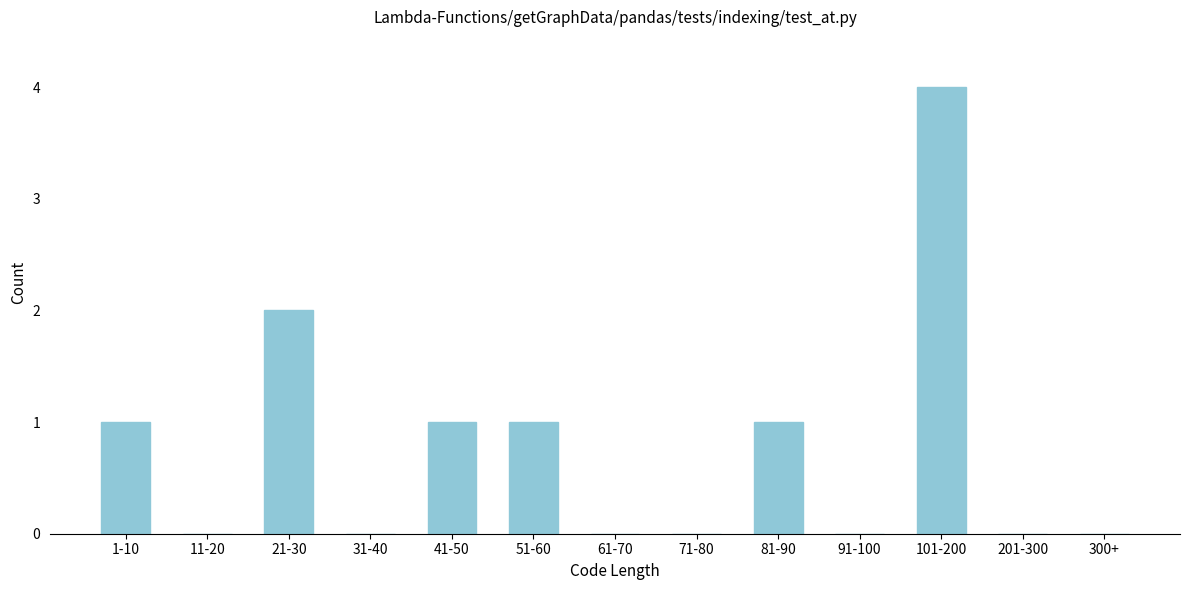

Reading left to right, transcribe all the data shown in this chart.

1-10=1	11-20=0	21-30=2	31-40=0	41-50=1	51-60=1	61-70=0	71-80=0	81-90=1	91-100=0	101-200=4	201-300=0	300+=0